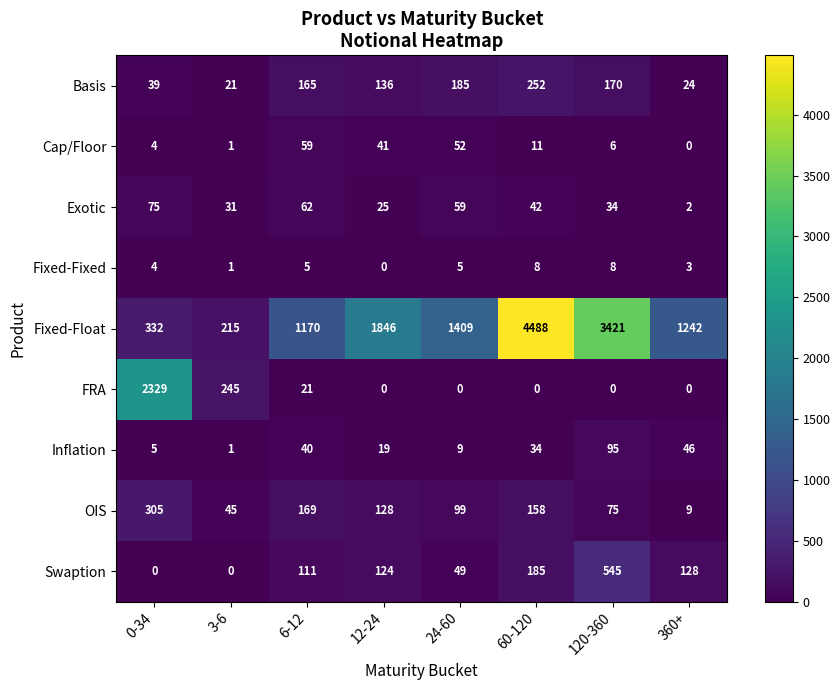

What is the greatest value displayed?

4488